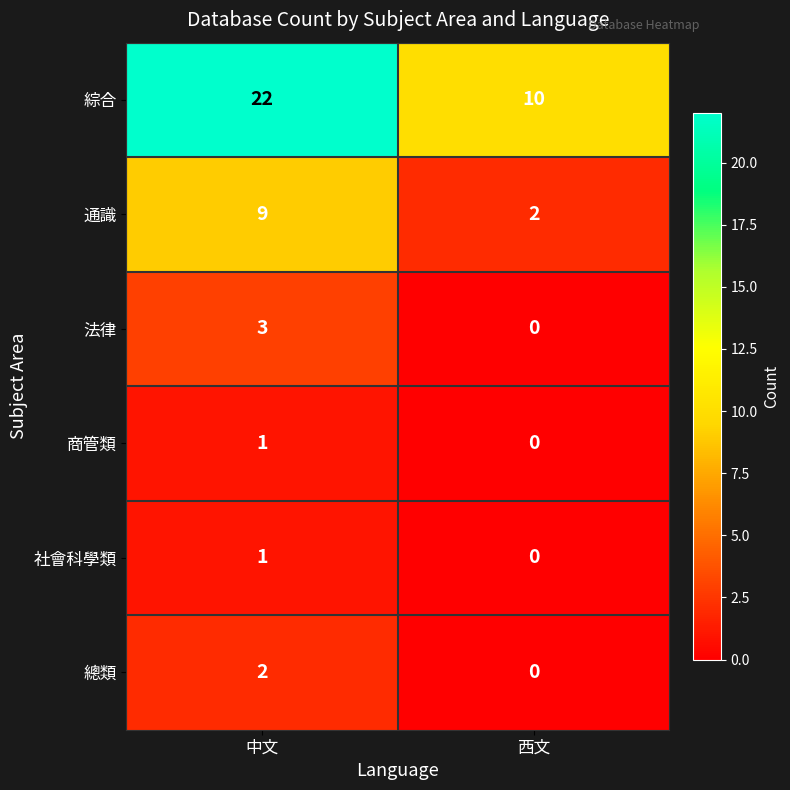

Which category has the highest value across all series?

中文